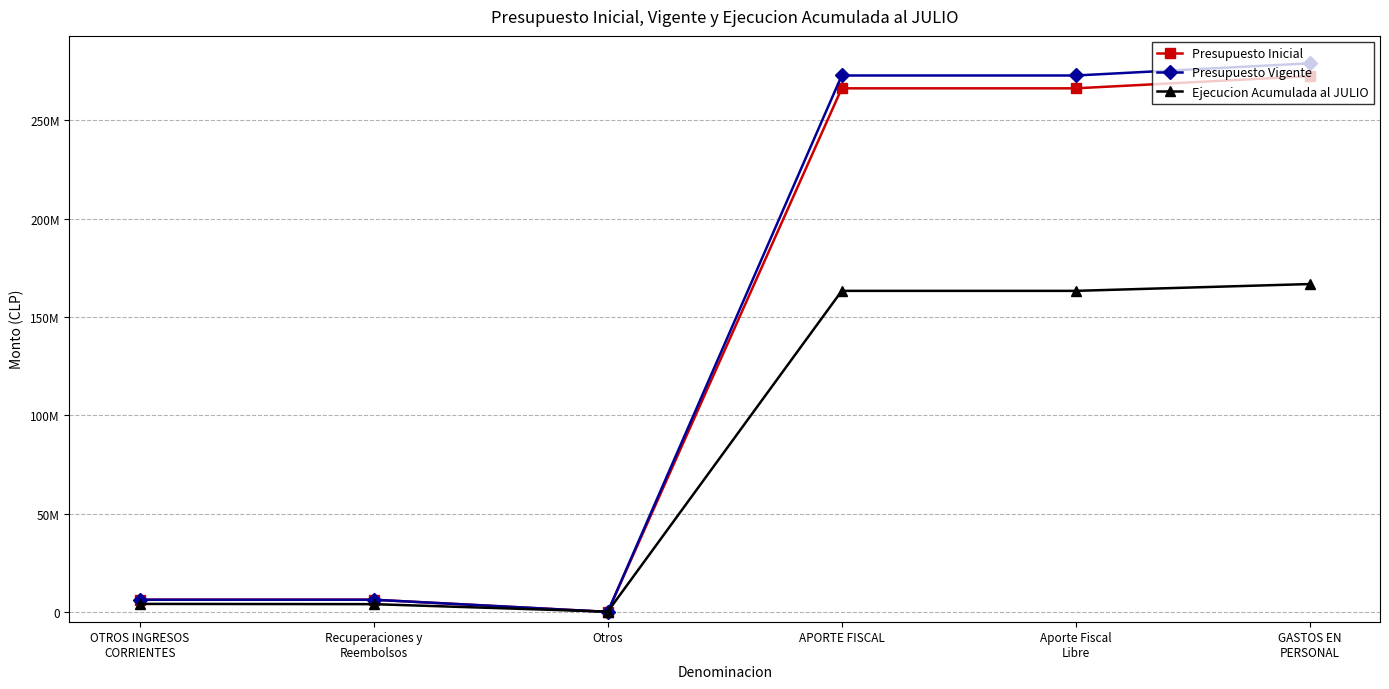

At which category is the sum across all series the highest?

GASTOS EN
PERSONAL